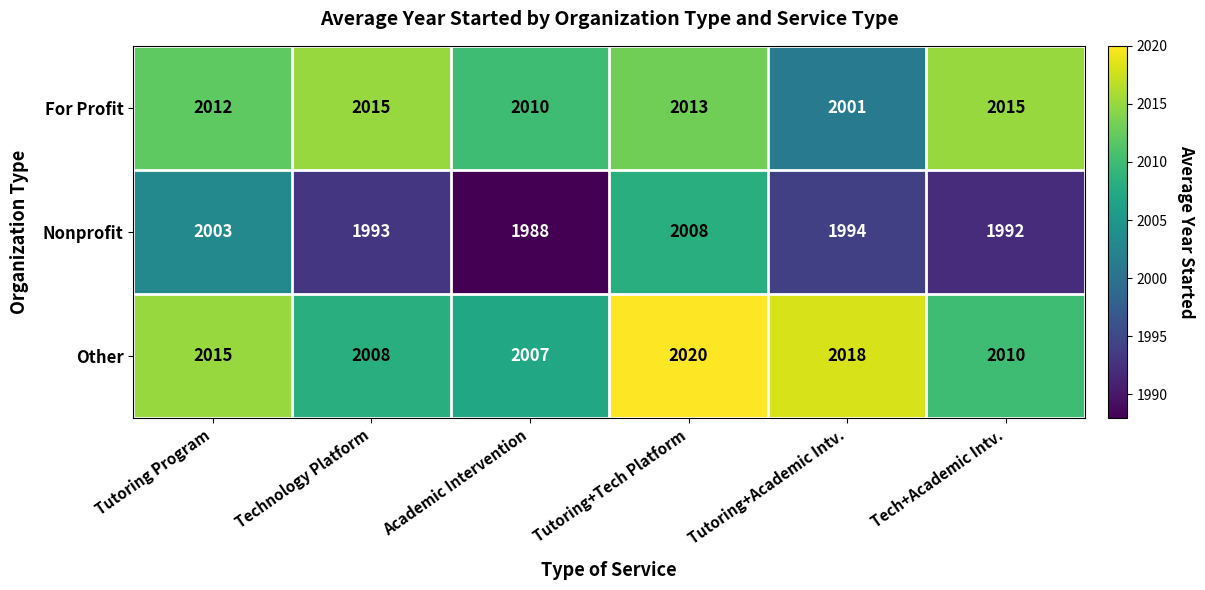

The value of For Profit at Tutoring Program is 2012. True or false?

True